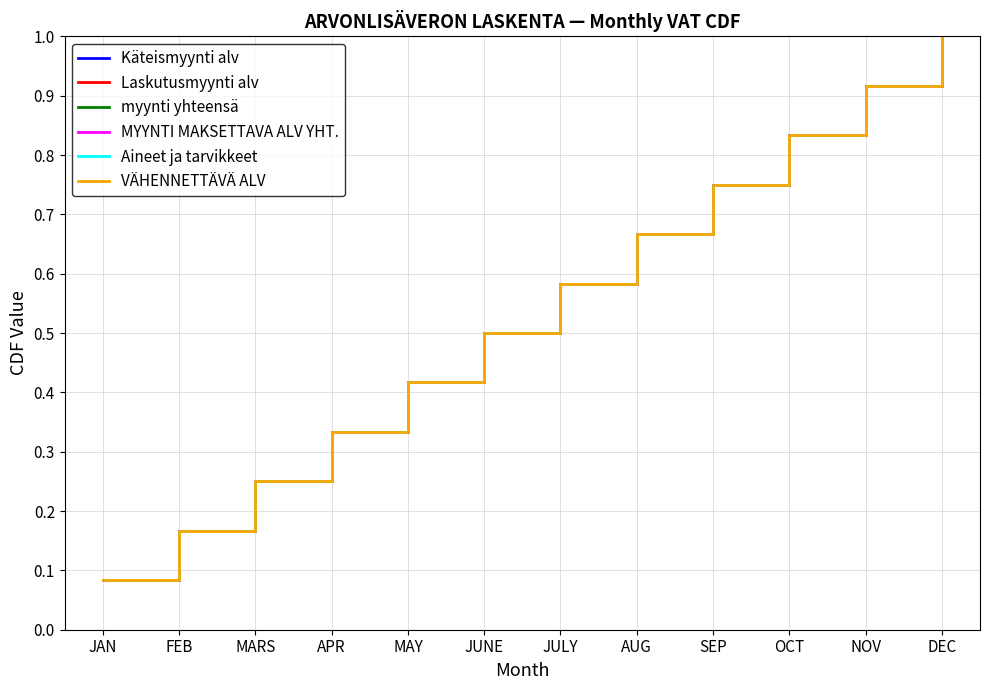

Does the chart display data point markers on the line(s)?

No